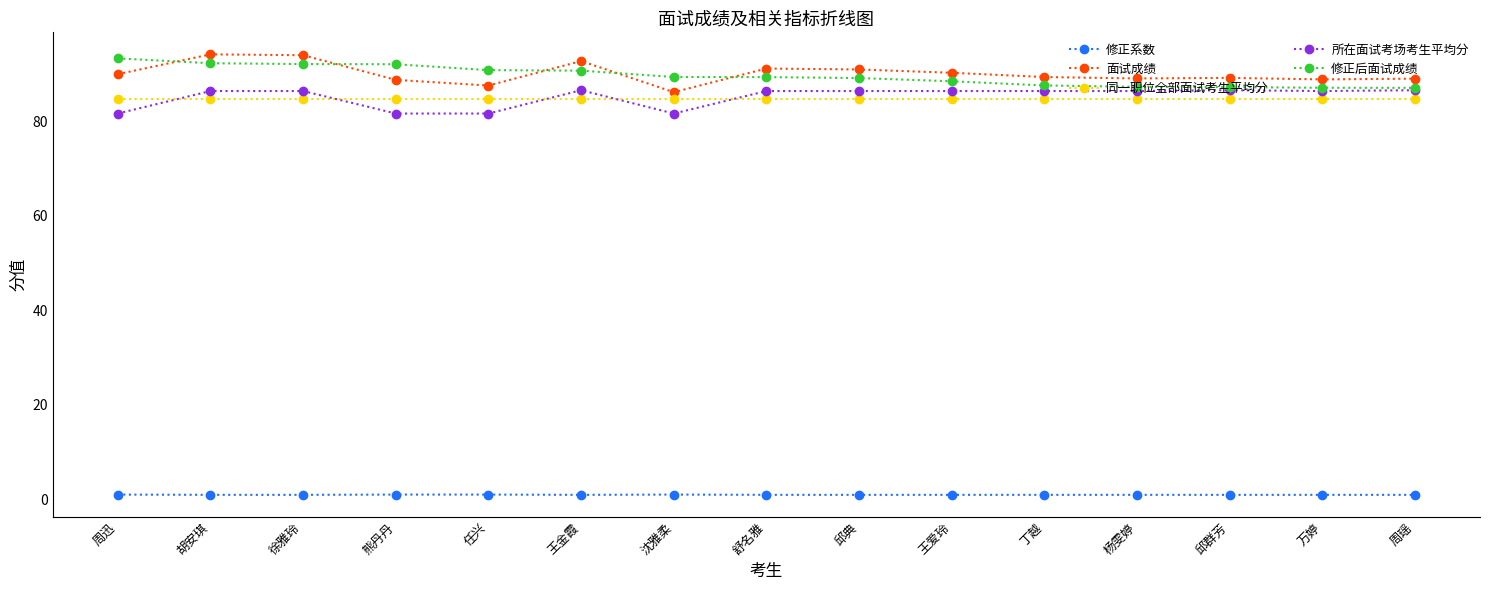

How many intersections are there between 面试成绩 and 修正后面试成绩?

5